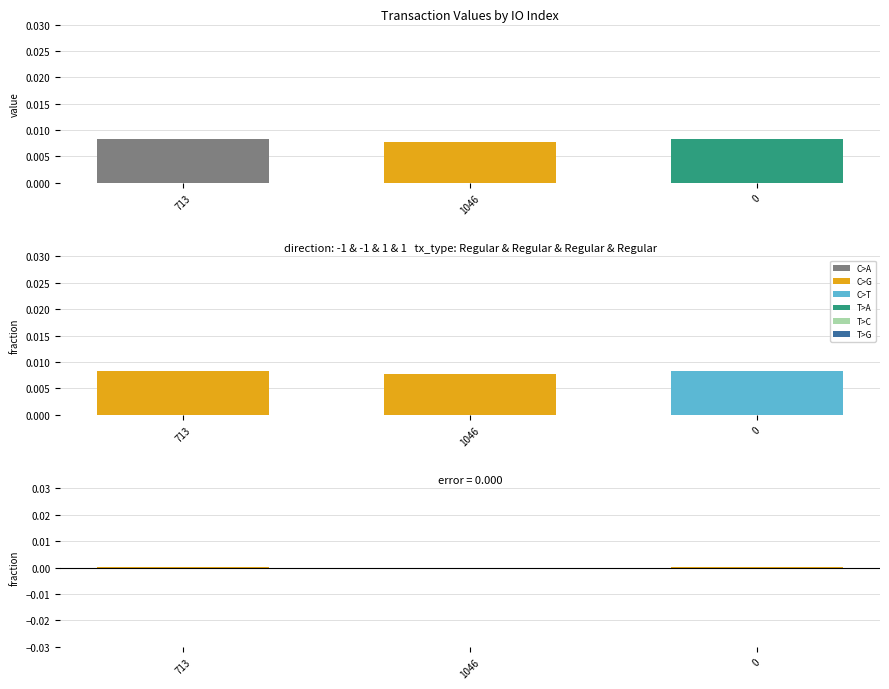

What is the label of the 2nd bar from the left?

1046